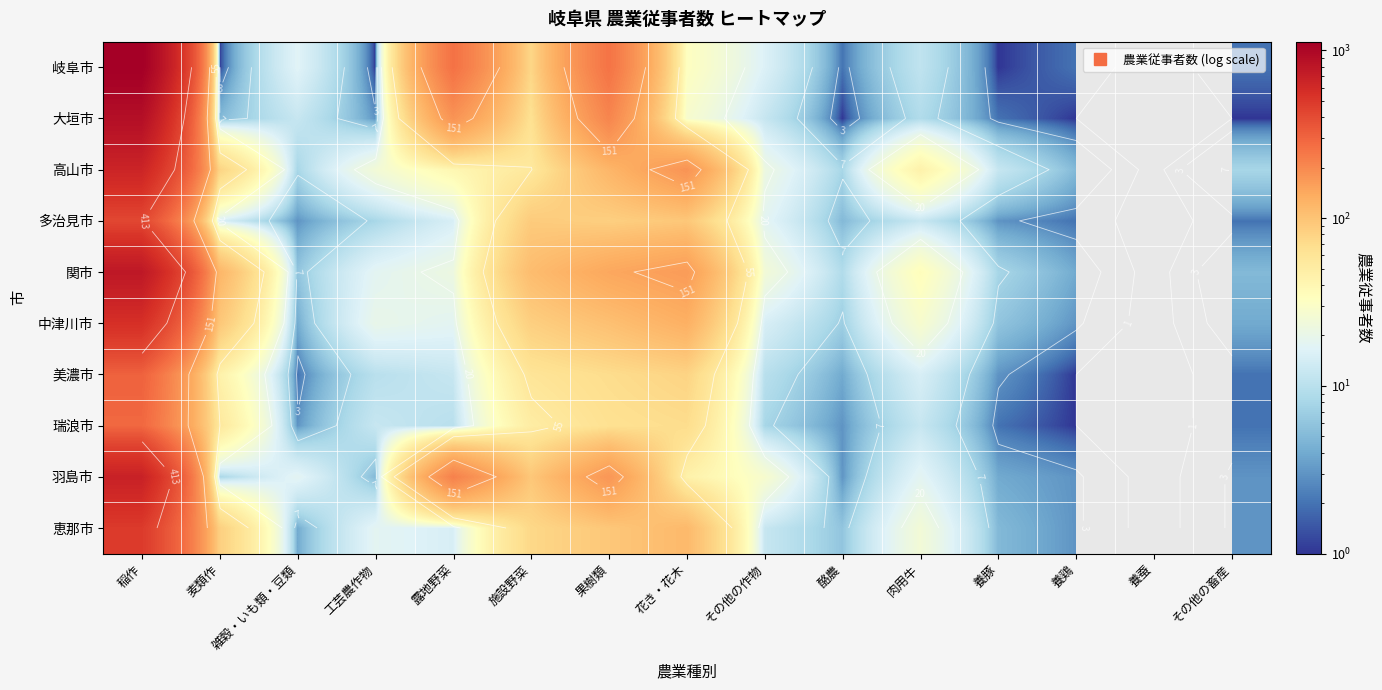

How many values in the 岐阜市 series exceed 16?

6